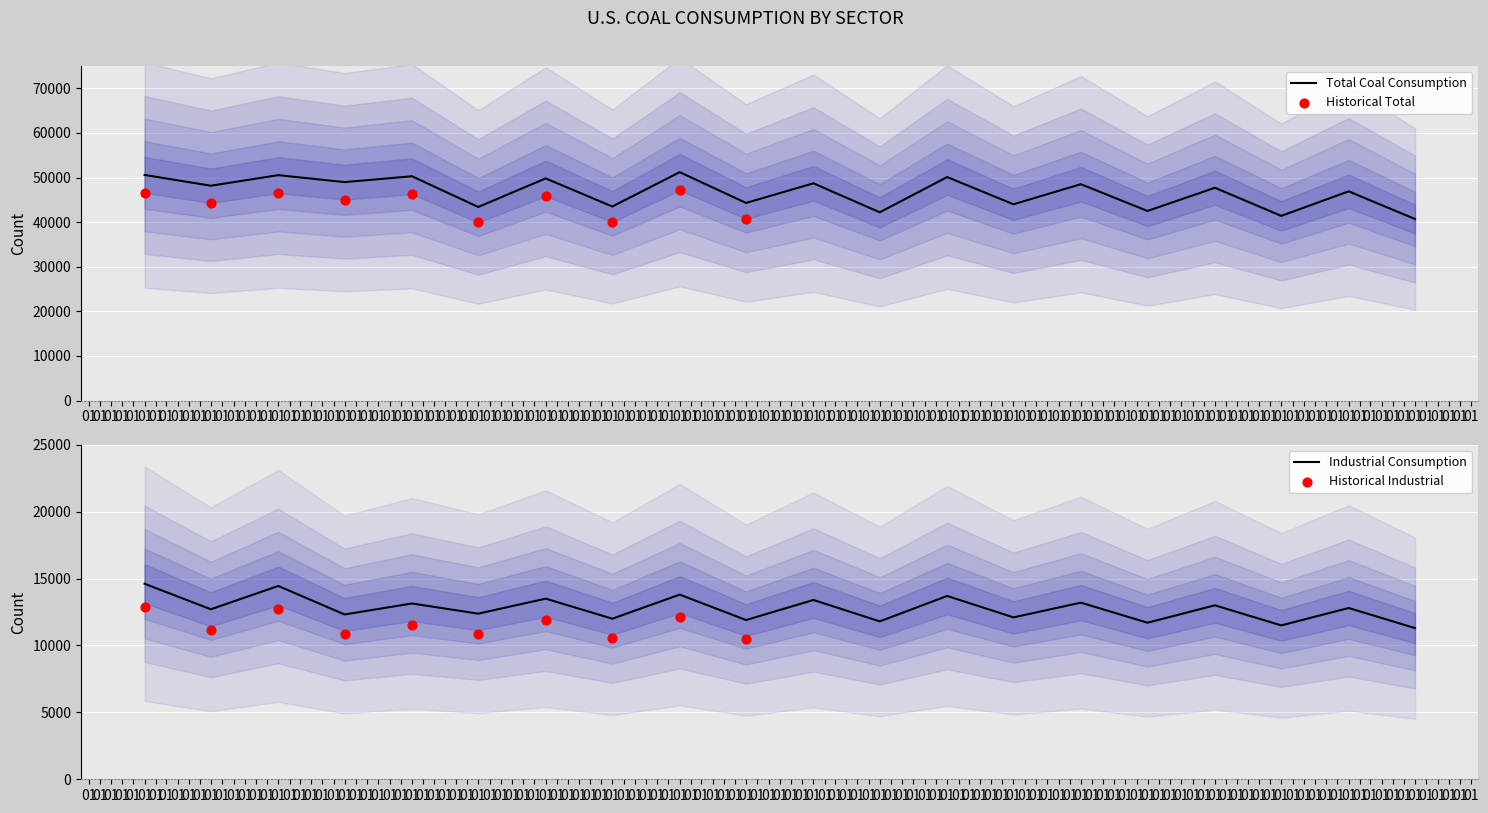

Which series has the largest total across all categories?

Total